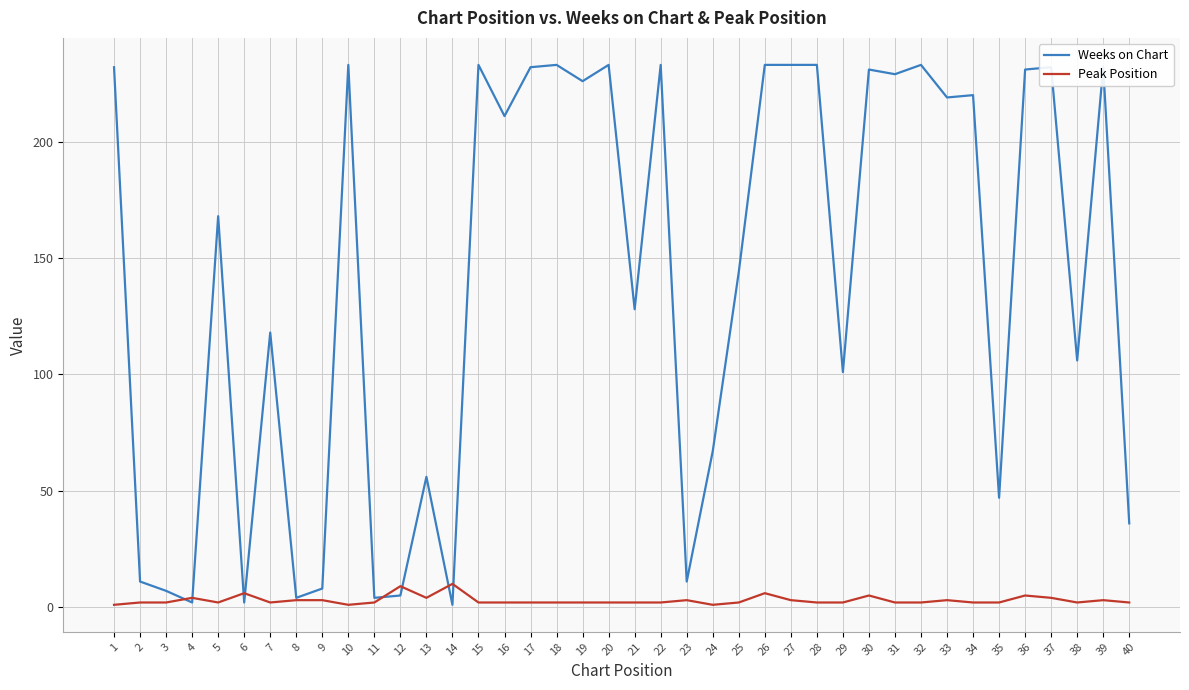

True or false: Weeks on Chart has a value of 1 at 14.

True